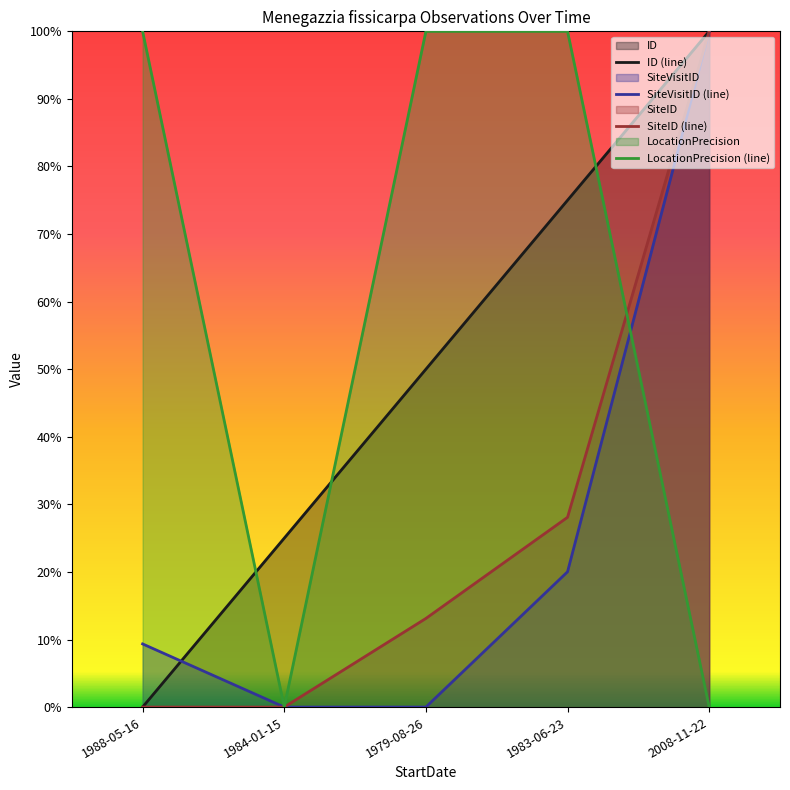

Count the LocationPrecision values in the range 0 to 1.

5